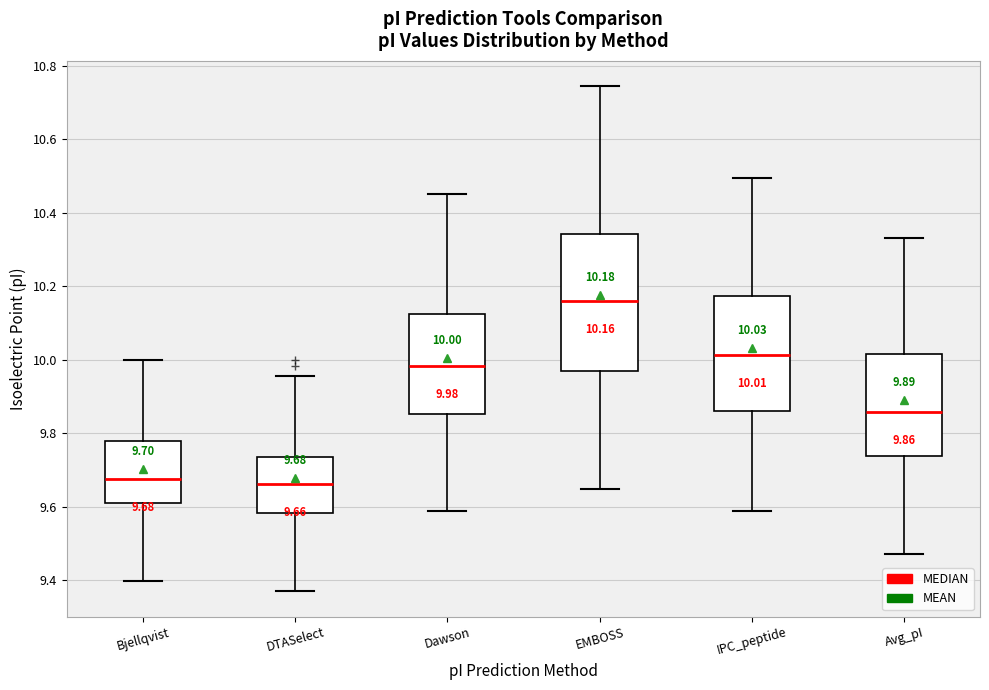

Which box is the tallest, from its lower edge to its upper edge?

EMBOSS